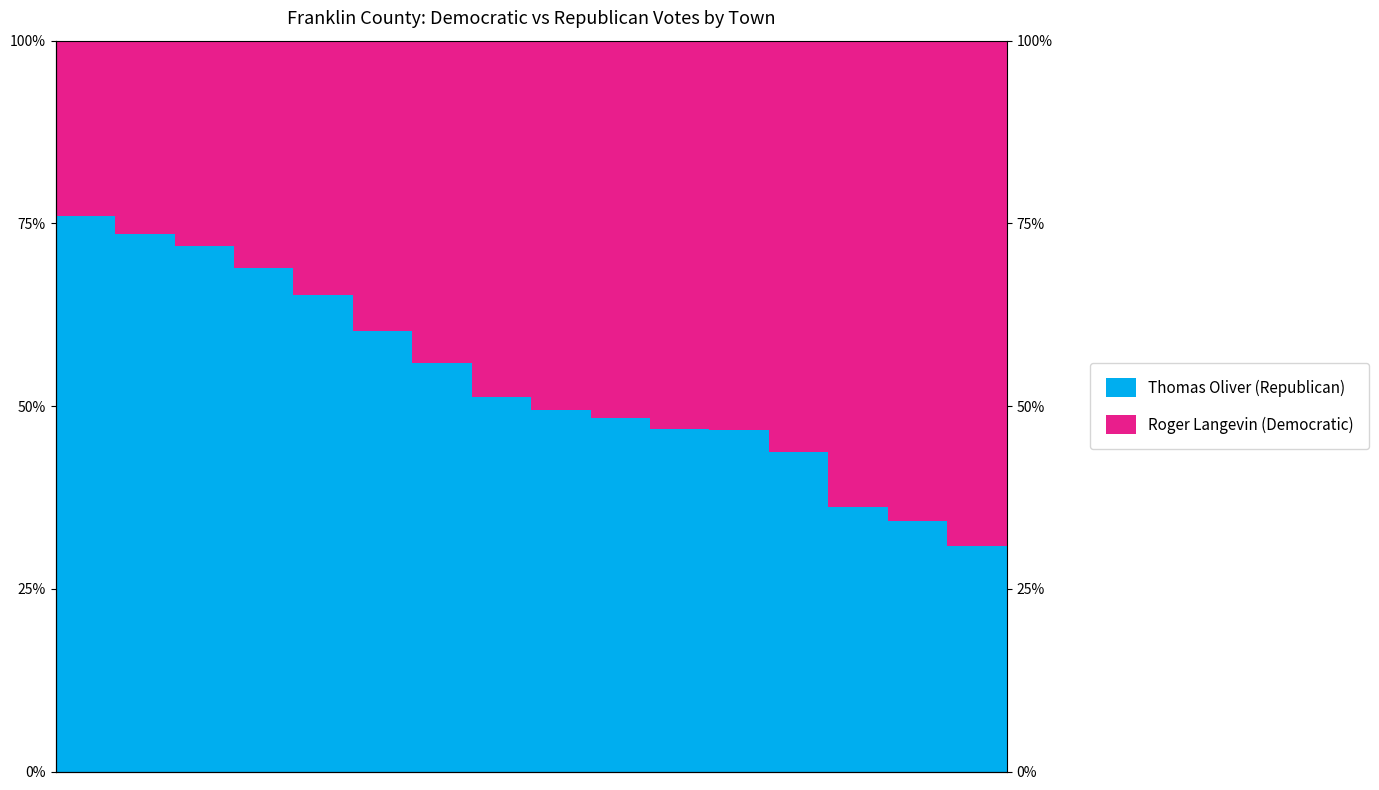

At how many categories does at least one series exceed 27?

16